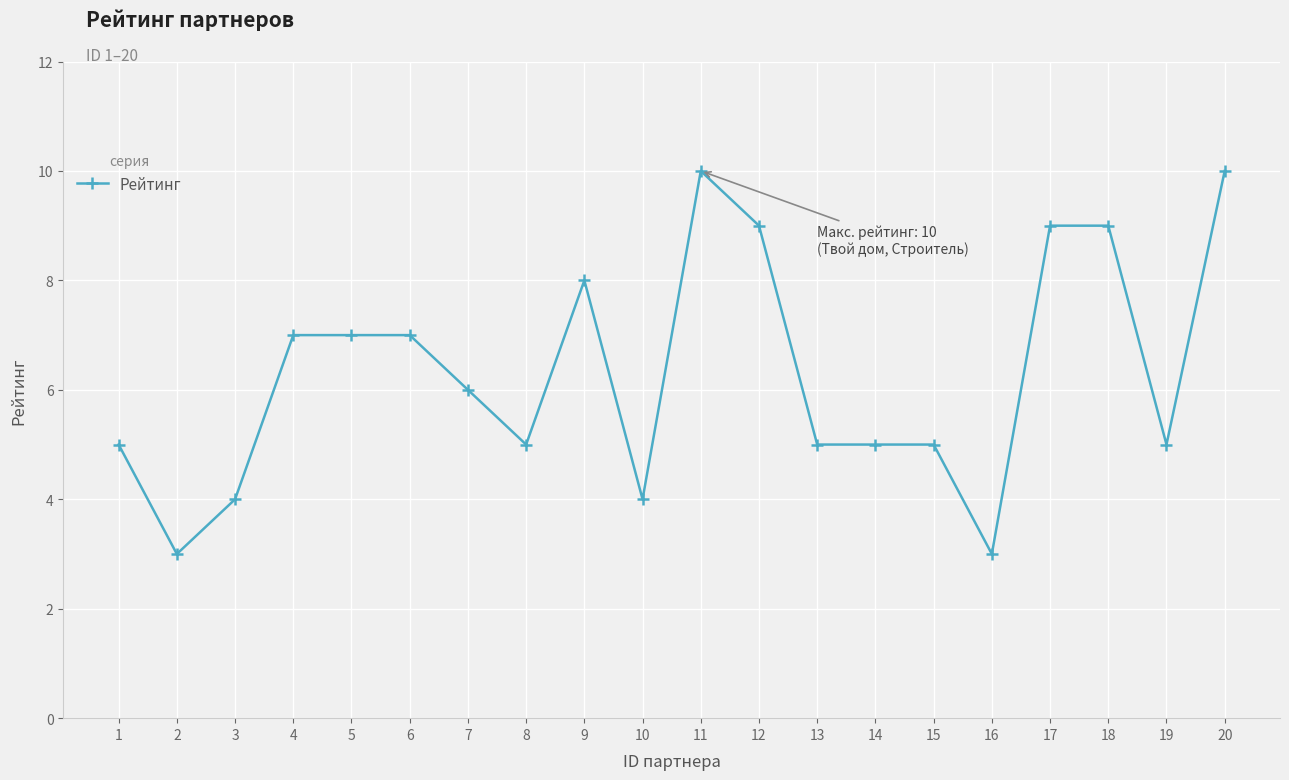

What is the value of the 14th point from the left?

5